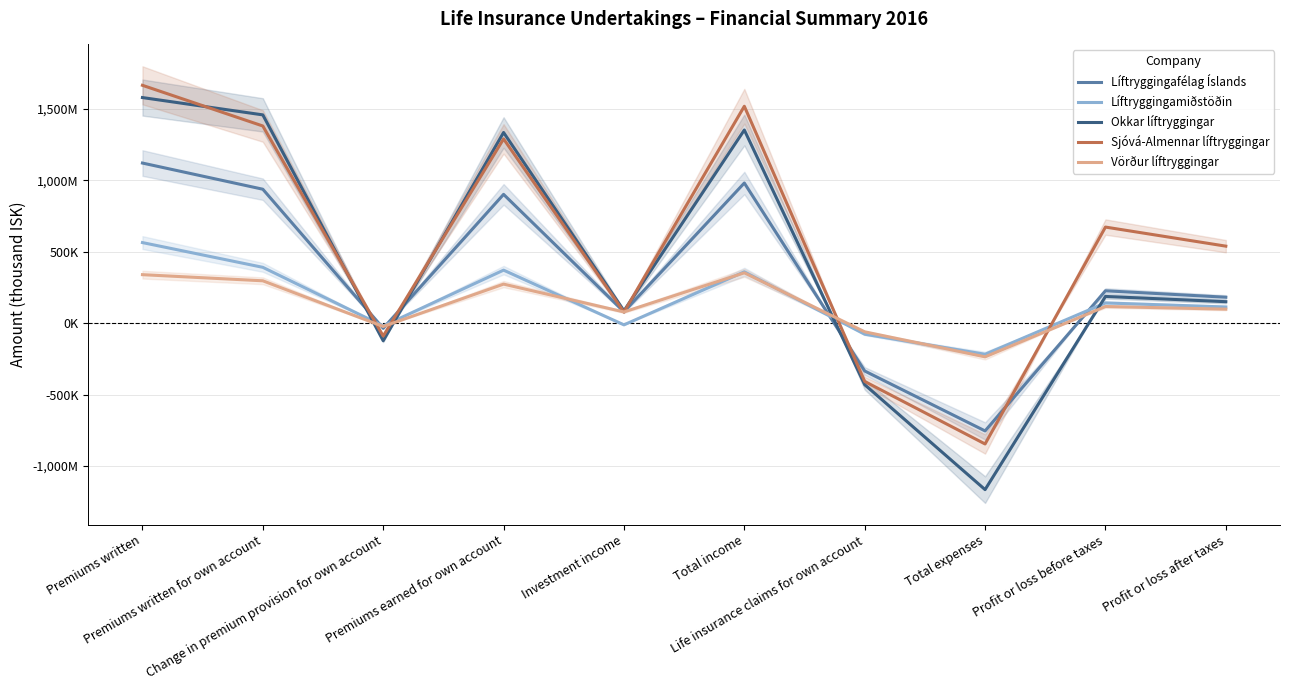

At which category does Okkar líftryggingar reach its first local peak?

Premiums earned for own account